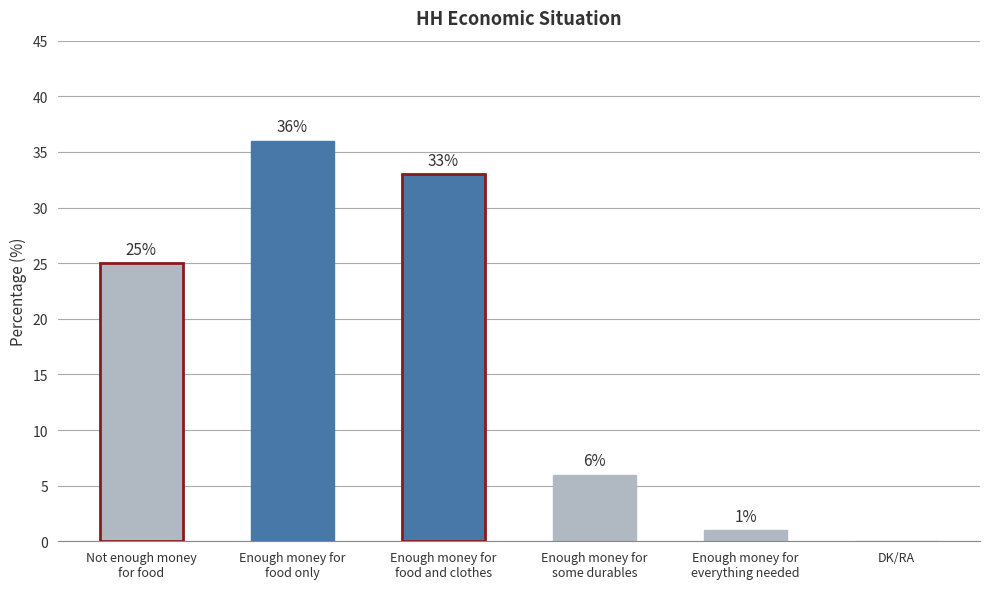

What is the difference between the values at Enough money for
some durables and DK/RA?

6